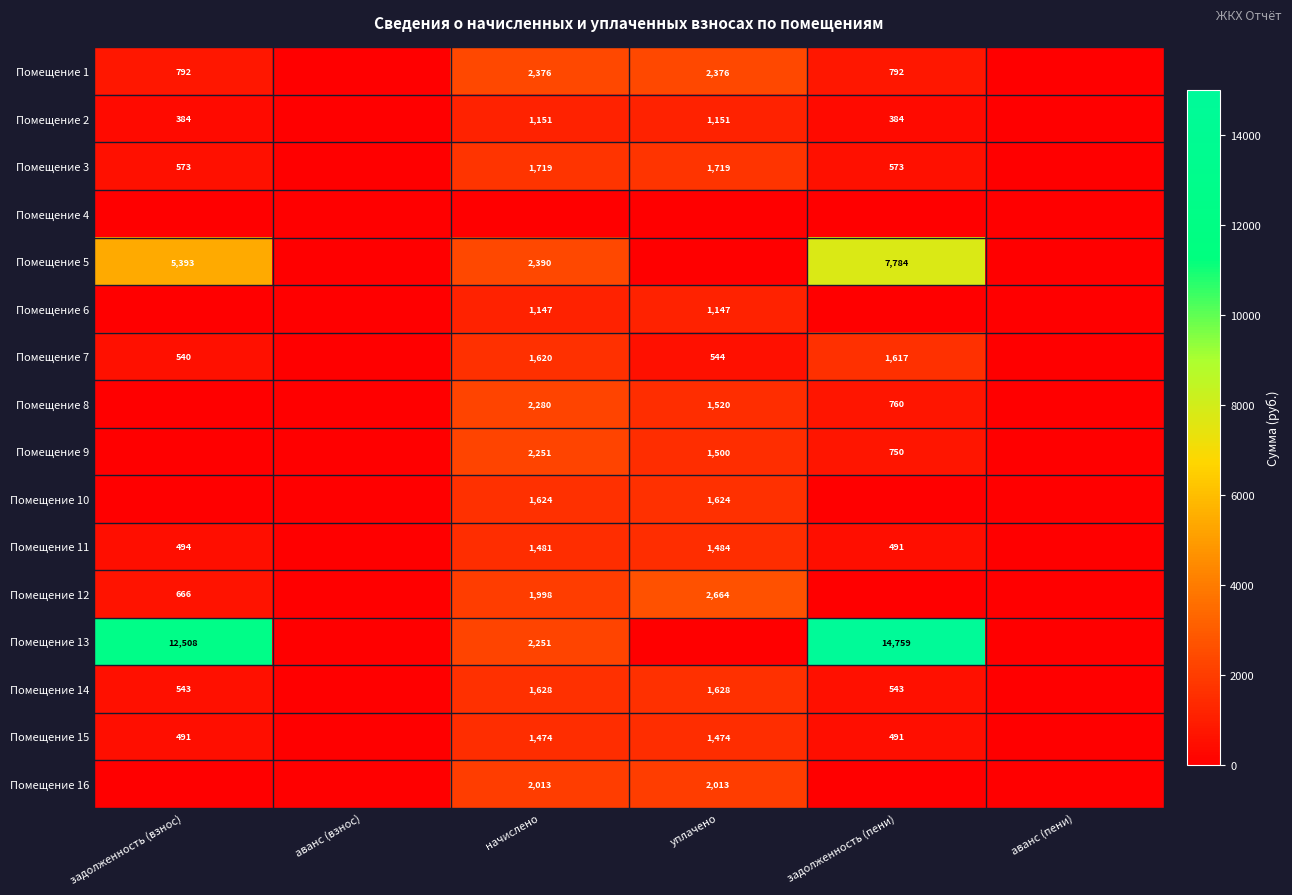

Count the number of categories in the chart.

6